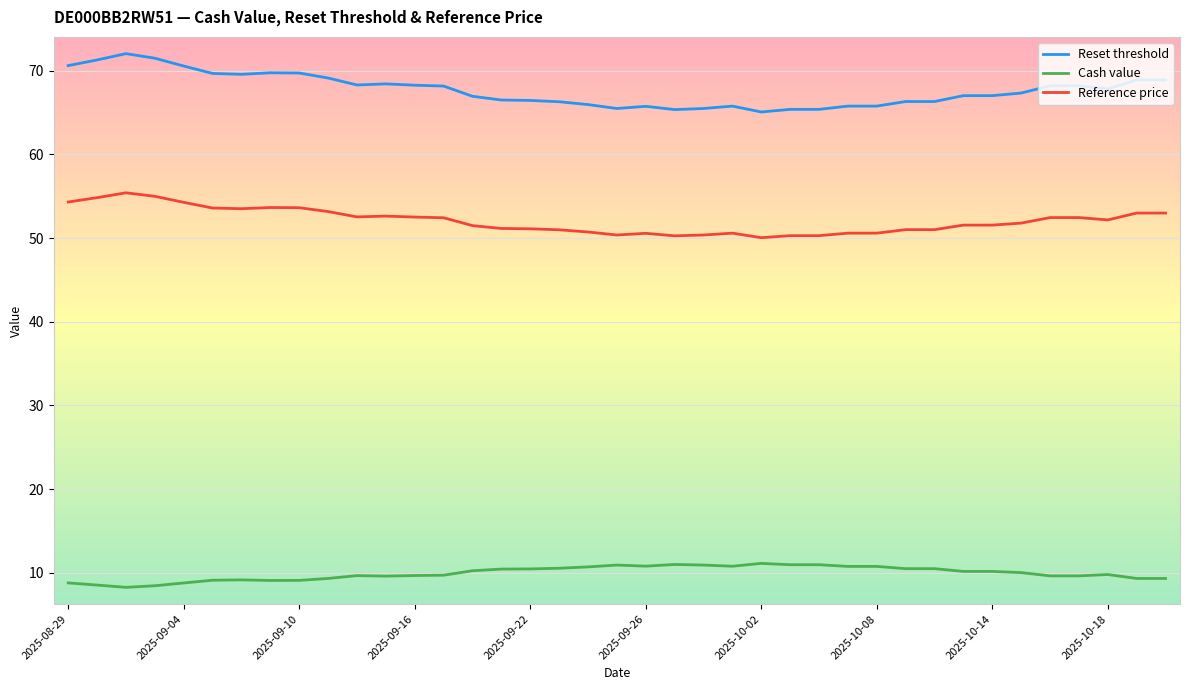

List the series in order of their peak value, highest first.

Reset threshold, Reference price, Cash value